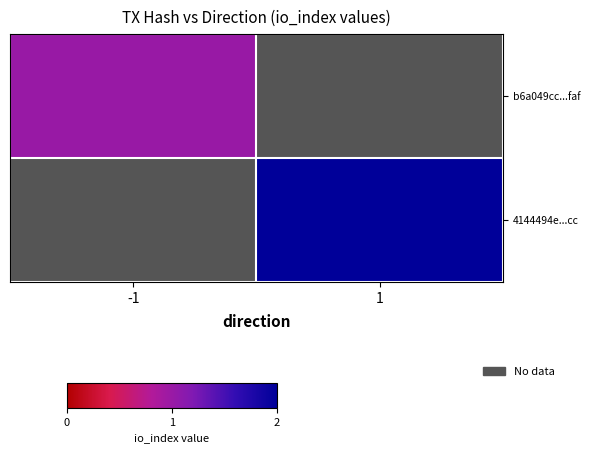

At which label does 4144494e...cc reach its minimum?

-1